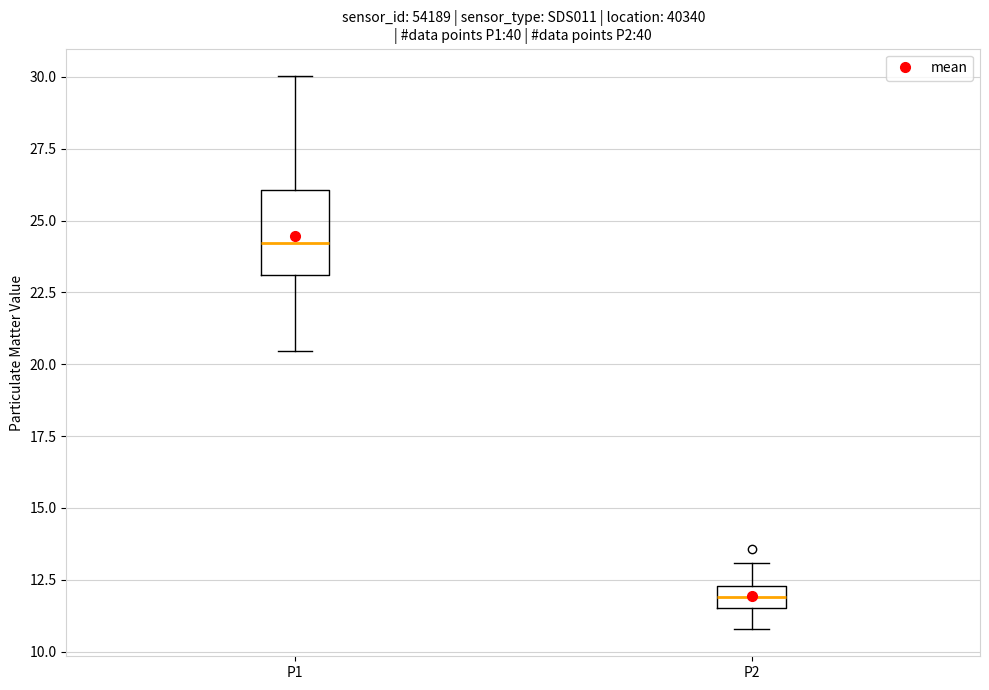

Which box's median line is the highest?

P1